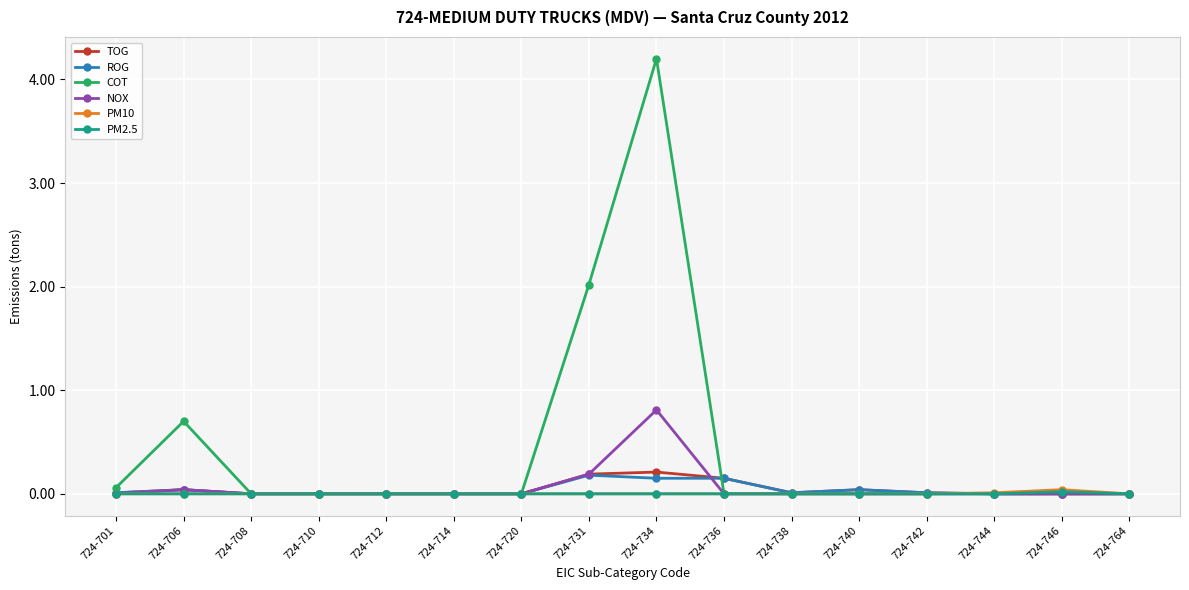

The value of NOX at 724-734 is 0.8. True or false?

True